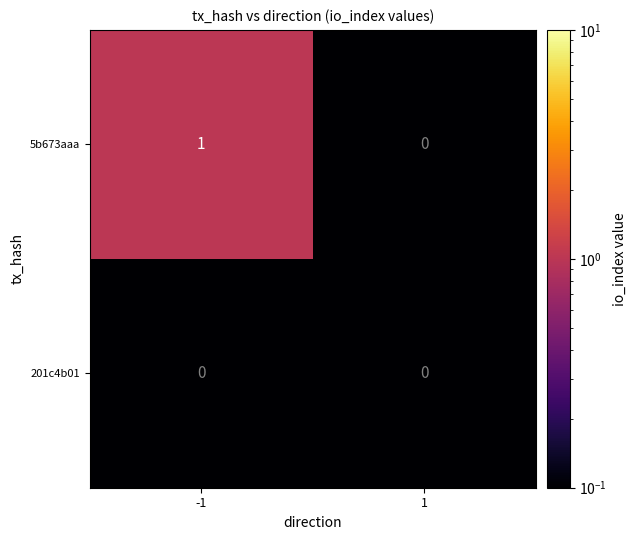

Rank the series by their average value, from highest to lowest.

5b673aaa, 201c4b01